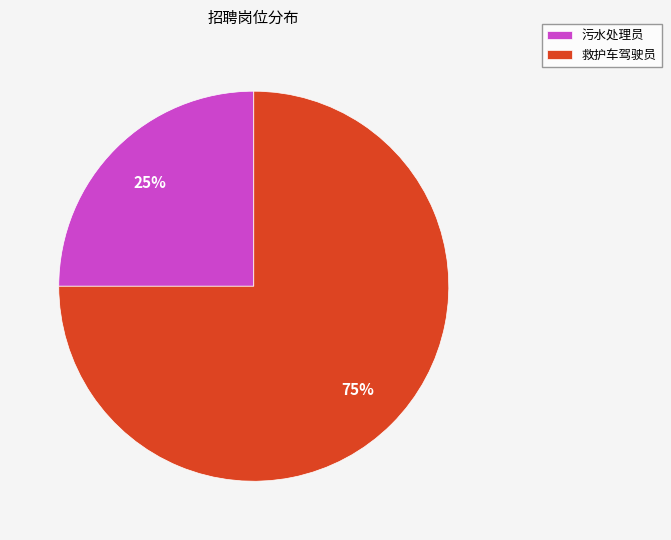

How many slices are in this pie chart?

2